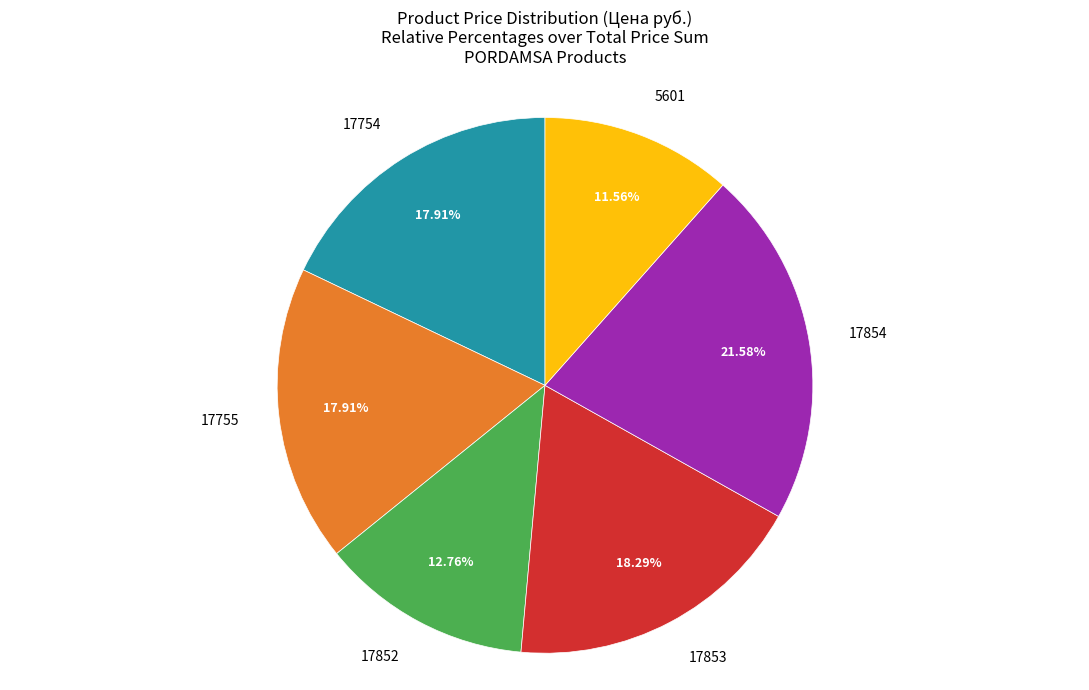

Is there any slice that represents more than half of the pie?

No